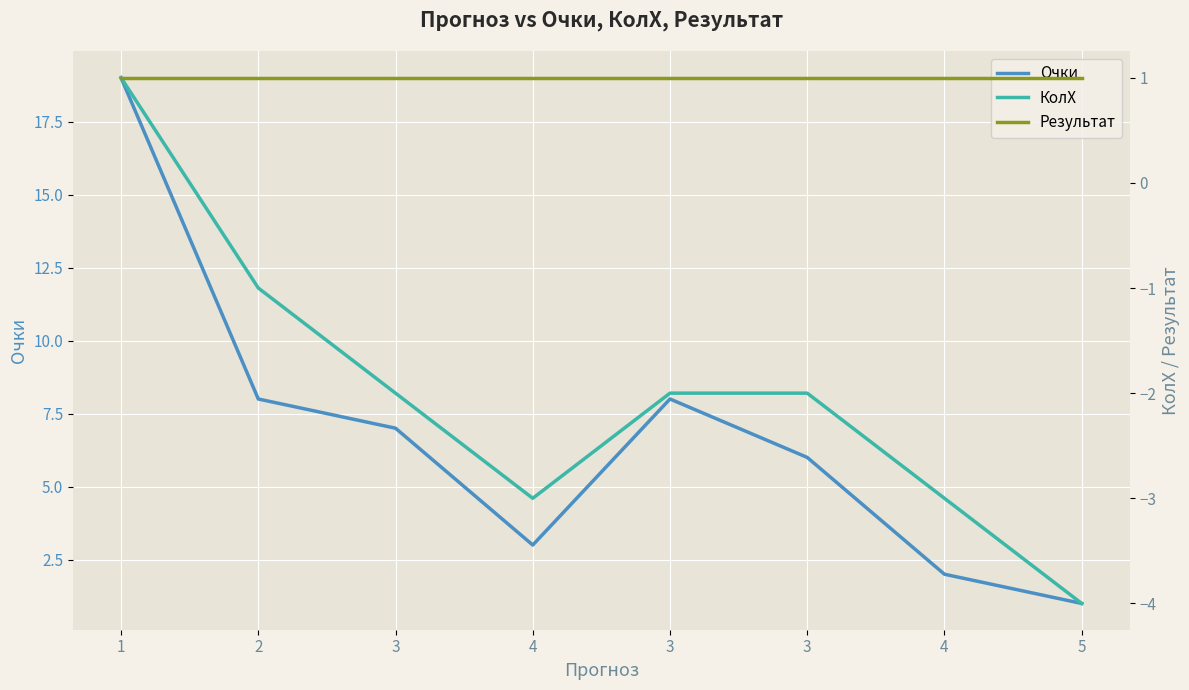

Is it true that Результат equals 1 at 1?

True